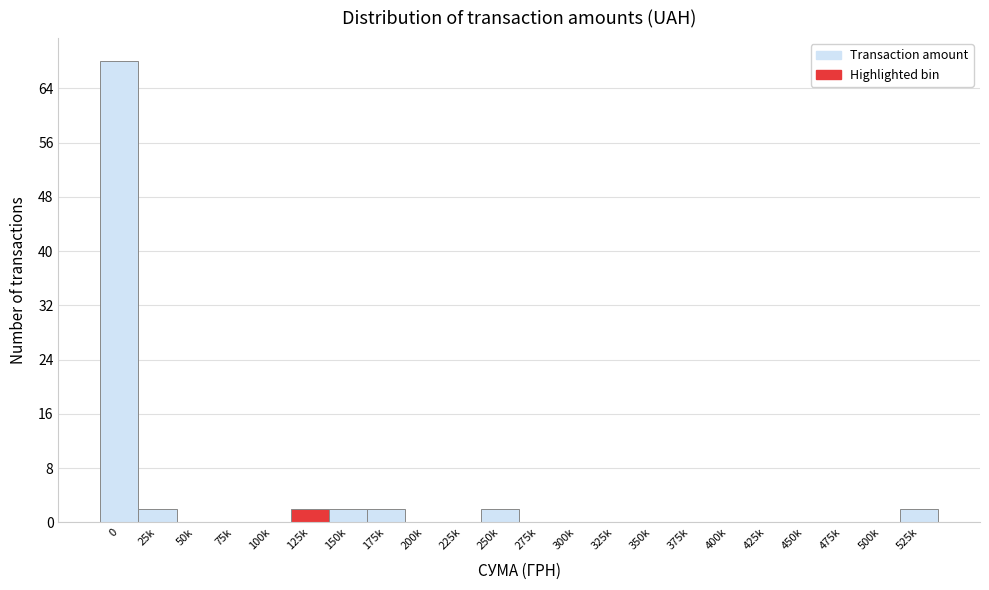

Reading left to right, extract all data points from this chart.

0=68	25k=2	50k=0	75k=0	100k=0	125k=2	150k=2	175k=2	200k=0	225k=0	250k=2	275k=0	300k=0	325k=0	350k=0	375k=0	400k=0	425k=0	450k=0	475k=0	500k=0	525k=2